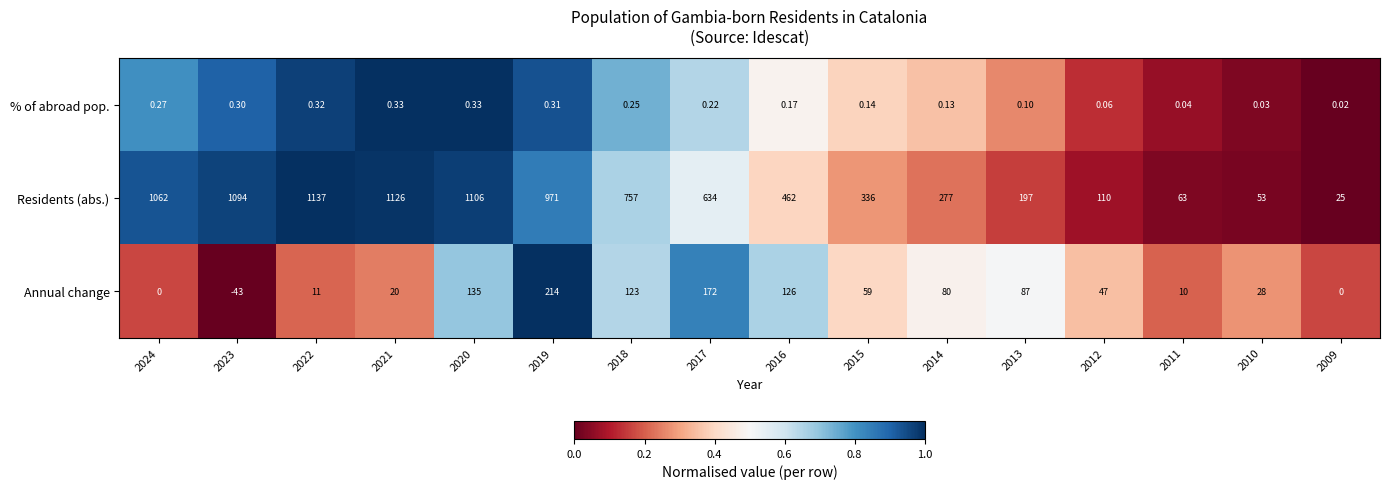

Which series changed the most between 2011 and 2009?

Residents (abs.)